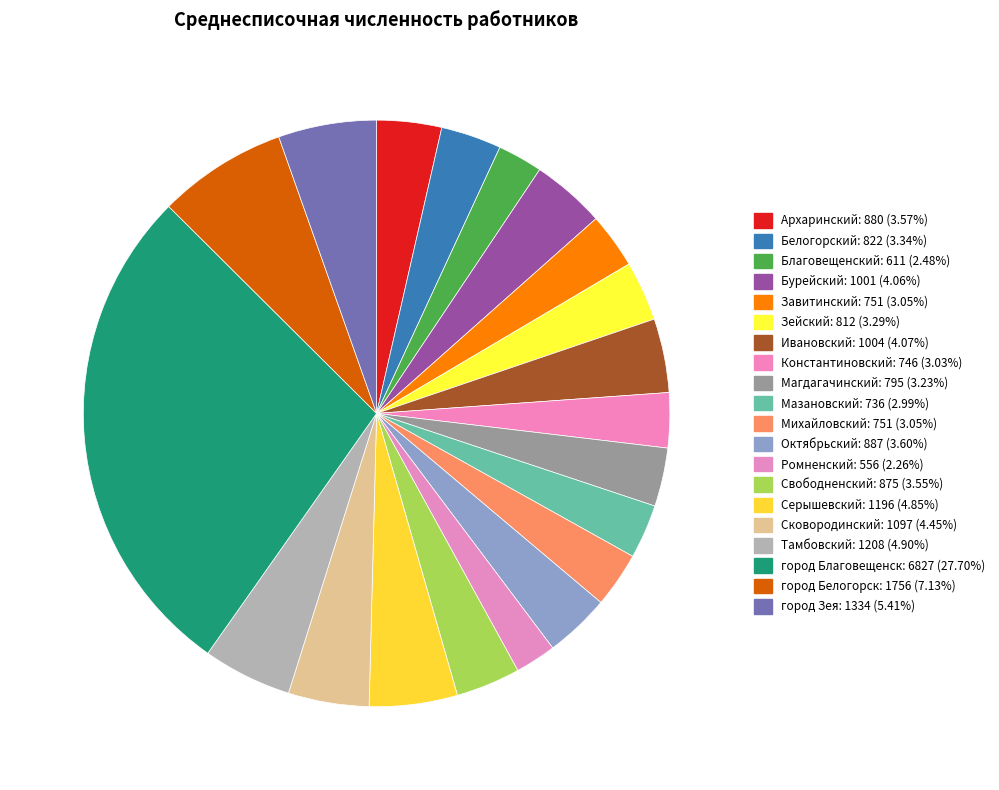

How many segments does this pie chart have?

20